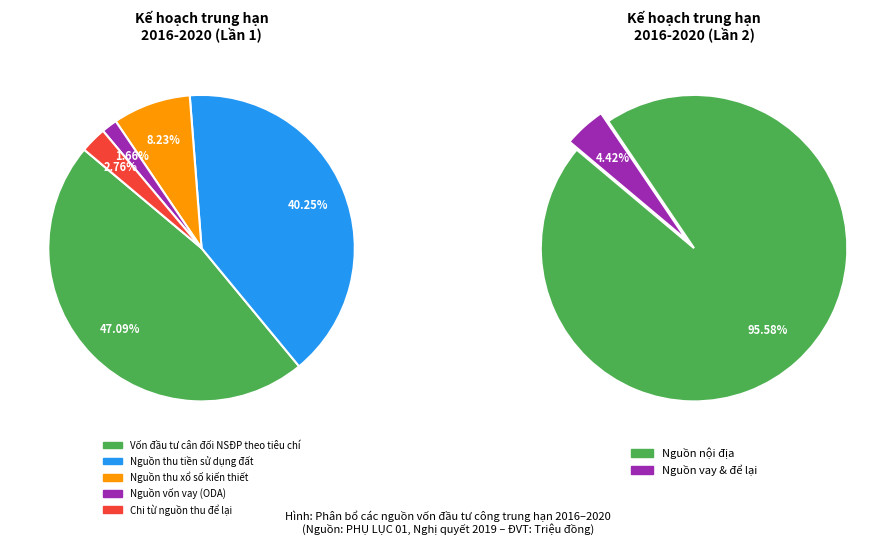

To the nearest percent, what is the difference between the largest and smallest slice percentages?

45%